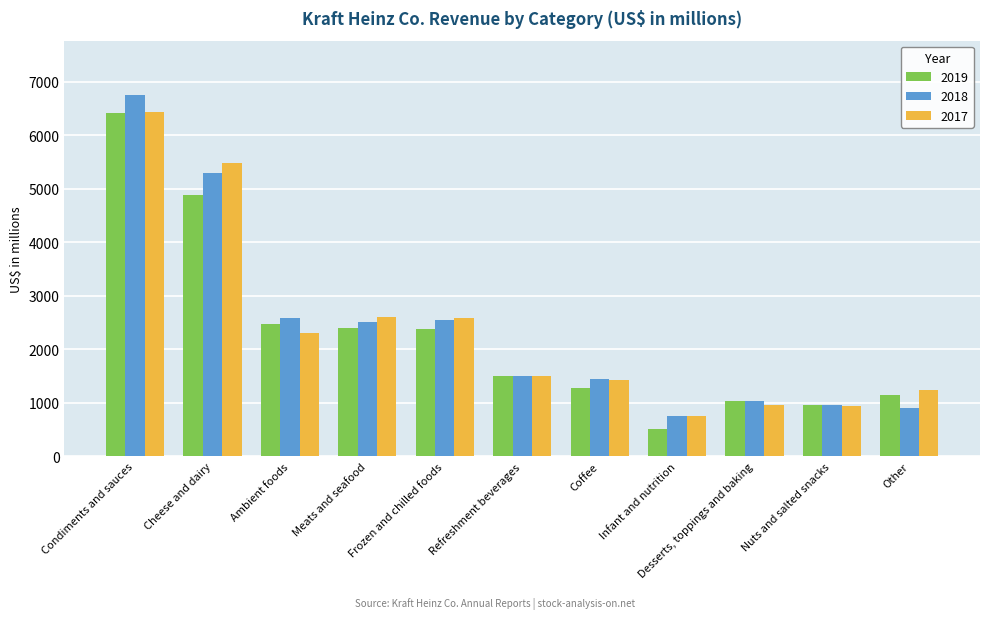

At which label does 2017 reach its peak?

Condiments and sauces